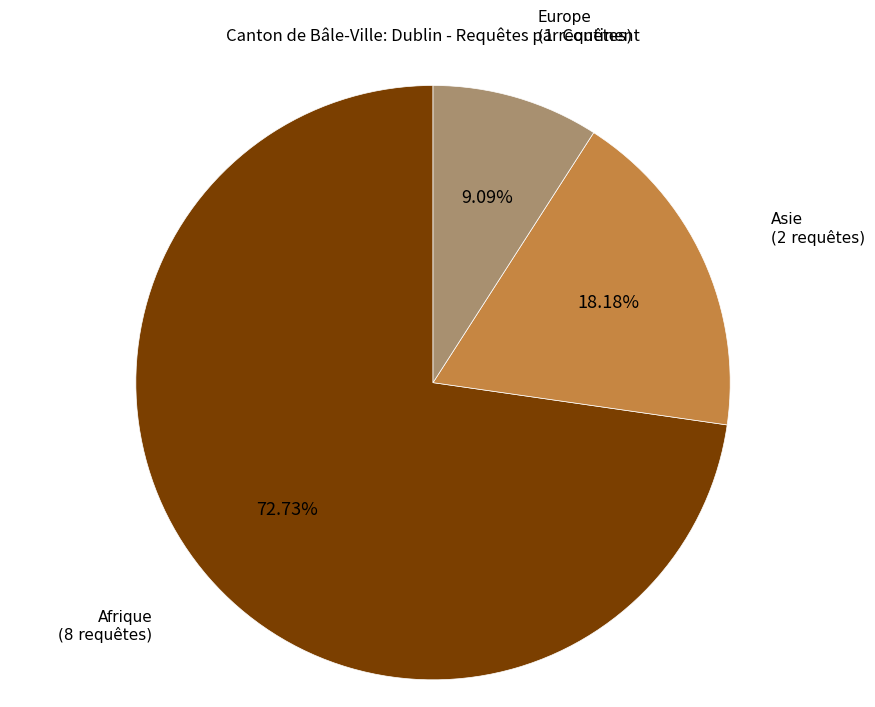

To the nearest percent, what is the average slice percentage?

33%